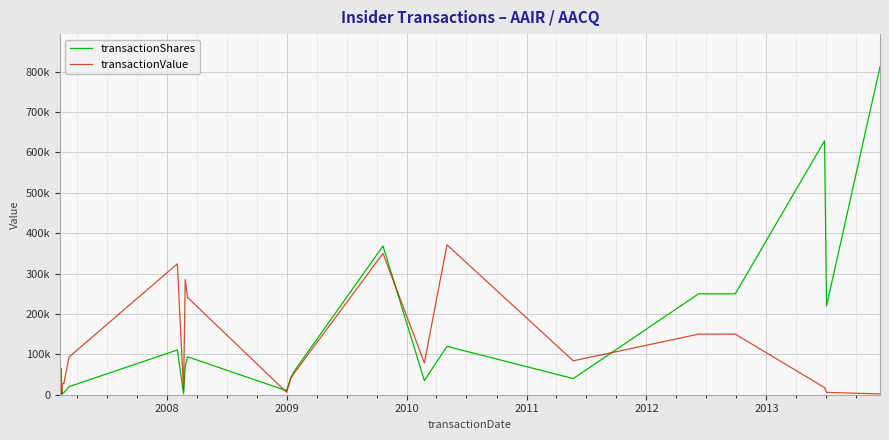

In transactionShares, how many points are higher than both neighbors (excluding endpoints)?

6